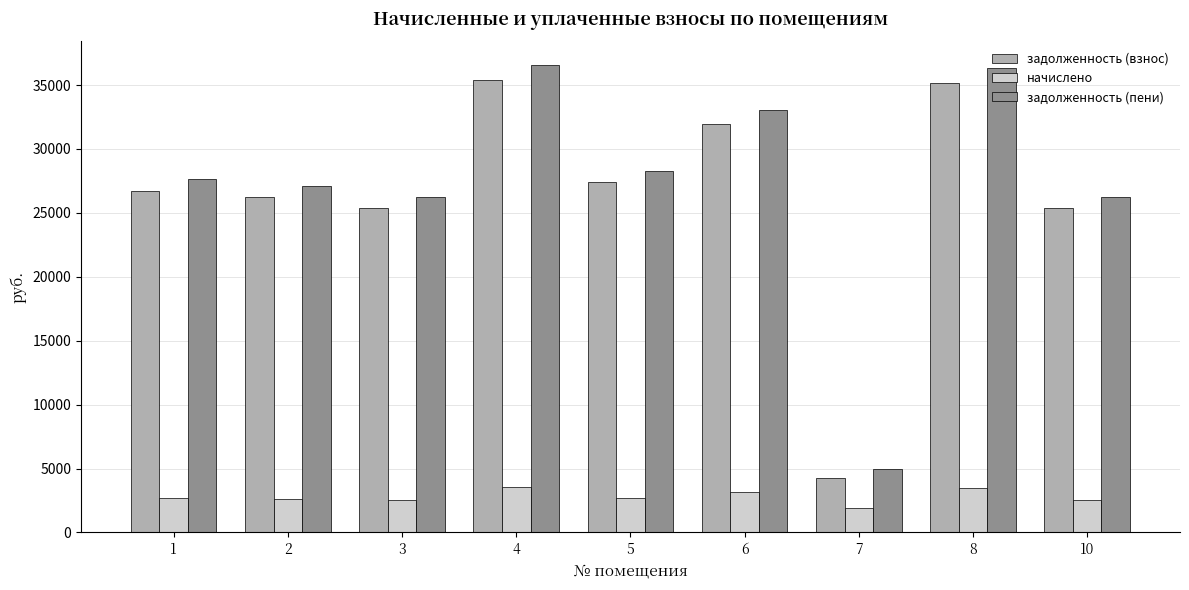

What is the greatest value displayed?

36582.2